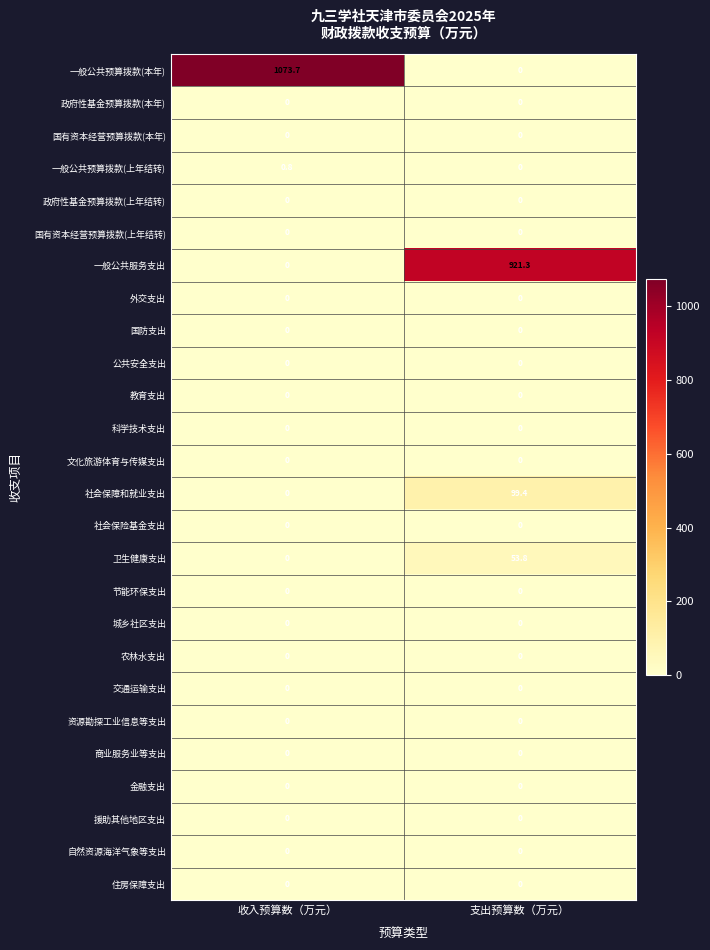

What is the maximum value shown in the chart?

1073.7